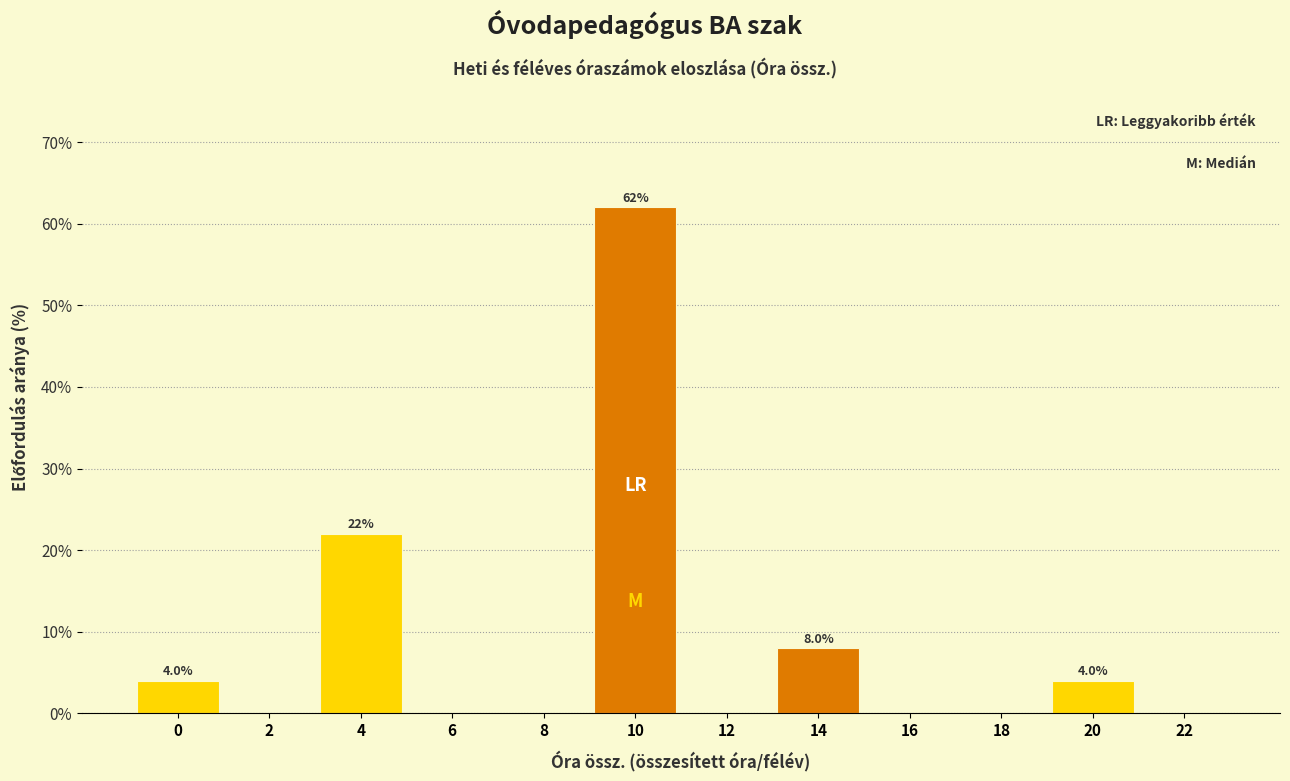

Reading right to left, transcribe all the data shown in this chart.

22=0	20=4	18=0	16=0	14=8	12=0	10=62	8=0	6=0	4=22	2=0	0=4